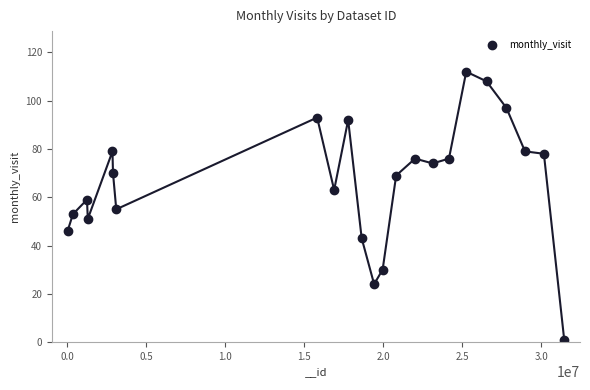

What is the range of X values (max minus min)?

31437113